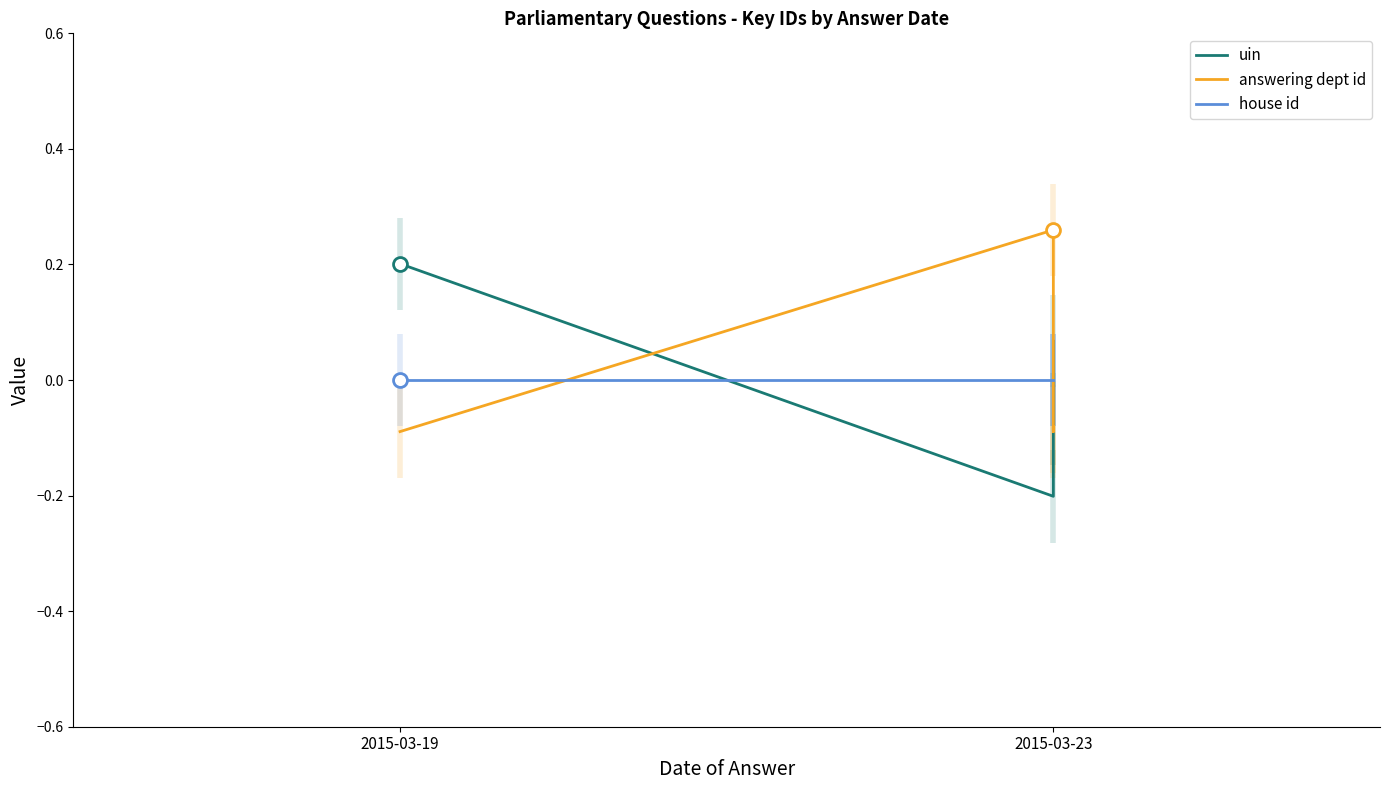

What is the minimum value for answering dept id?

-0.1